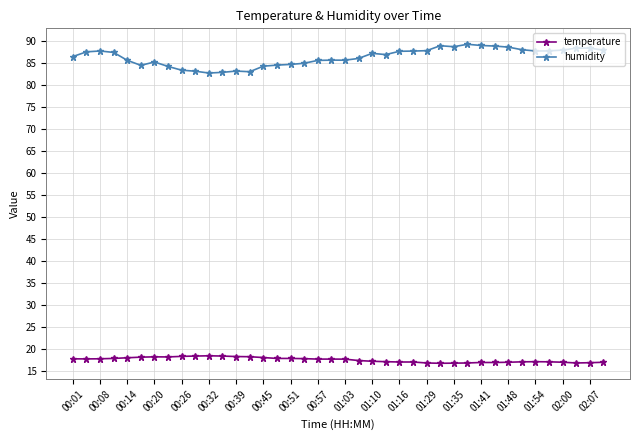

What is the highest value of the temperature series?

18.5